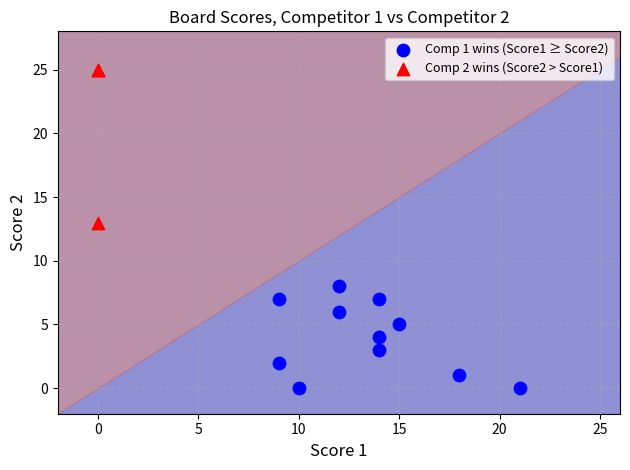

Which series has the widest spread of Y values?

Comp 2 wins (Score2 > Score1)